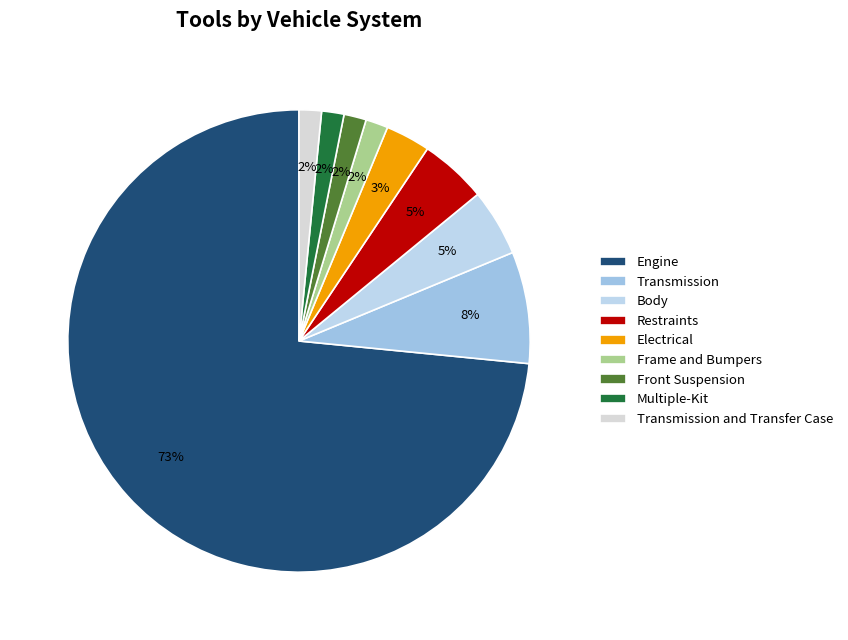

To the nearest percent, what is the difference between the Front Suspension and Transmission slice percentages?

6%